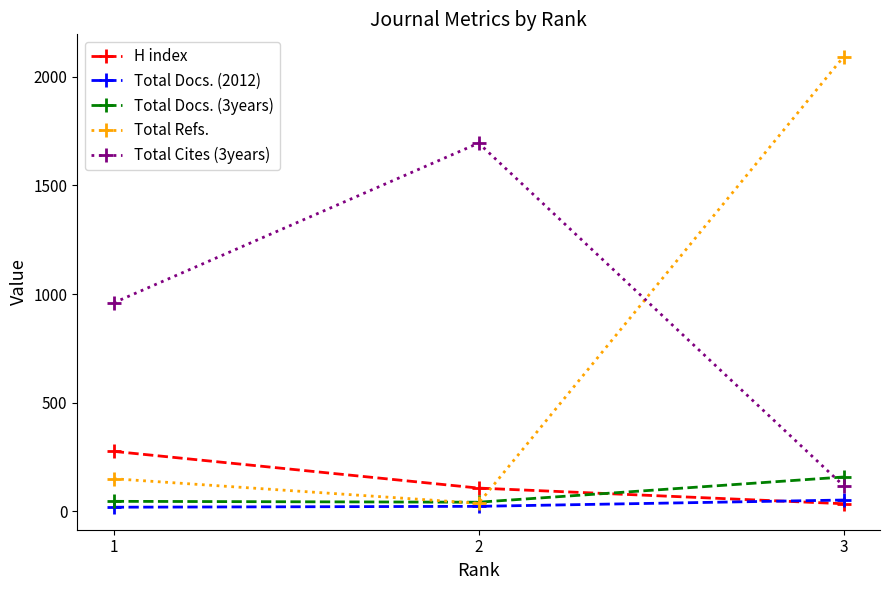

How many data points in H index are less than 107?

1